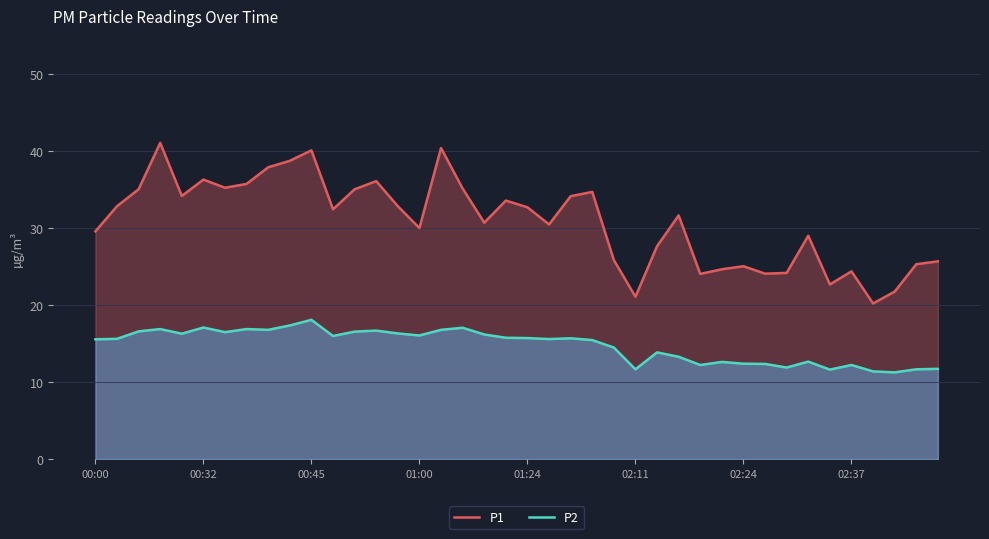

Which series has the largest range (max minus min)?

P1